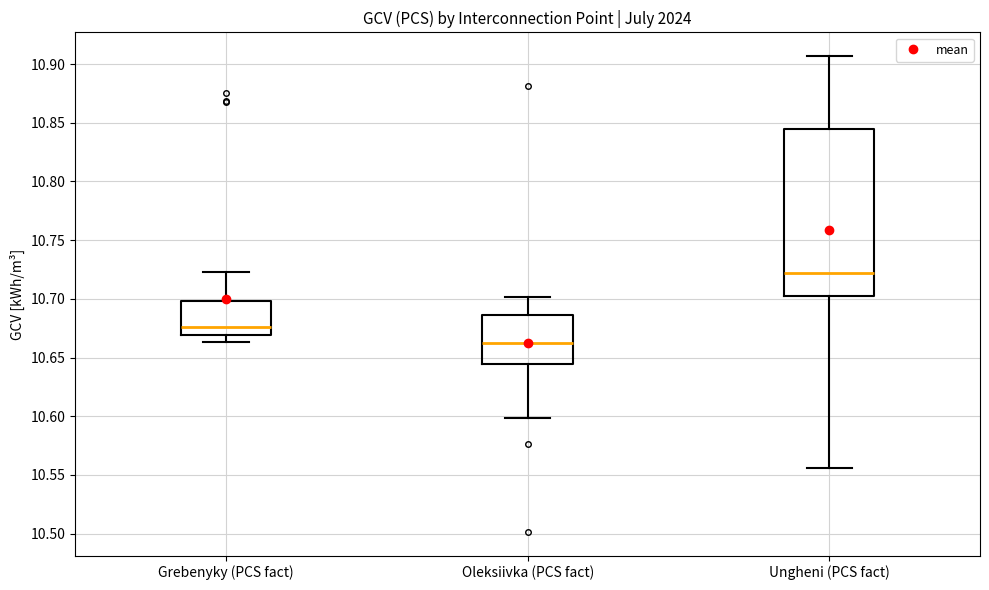

Reading left to right, transcribe this box plot: for each box, give where its median line is, the range the box spans, and where its two whiskers end, as read against the y-axis. The values are not printed on the chart, so give them approximately, as read against the axis.

Grebenyky (PCS fact): median 10.675, box 10.670 to 10.700, whiskers 10.665 to 10.725
Oleksiivka (PCS fact): median 10.660, box 10.645 to 10.685, whiskers 10.600 to 10.700
Ungheni (PCS fact): median 10.720, box 10.700 to 10.845, whiskers 10.555 to 10.905